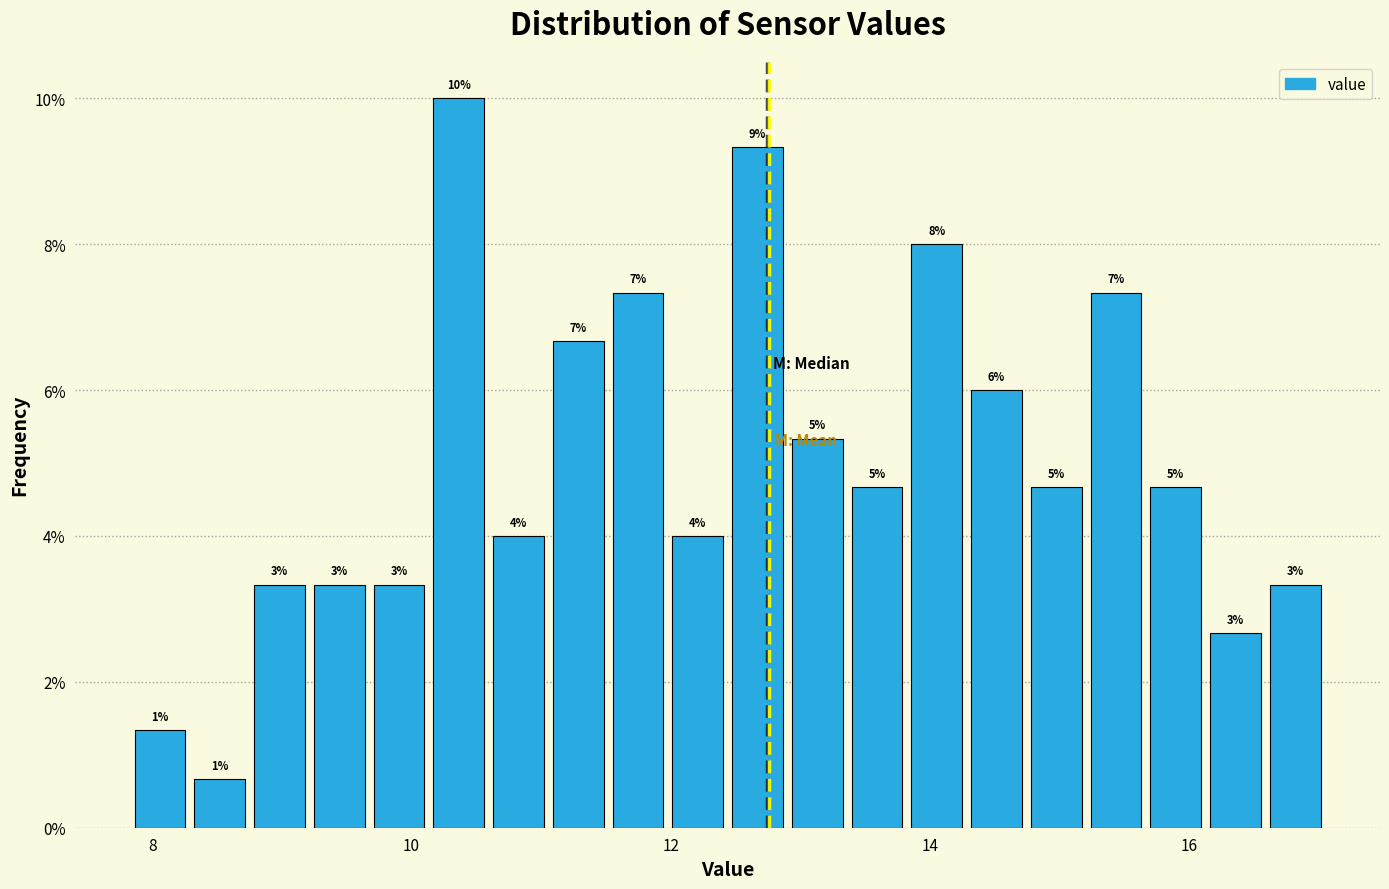

Around what value on the x-axis is the tallest bar? Give the approximate position of its centre, as read against the axis.

10.4